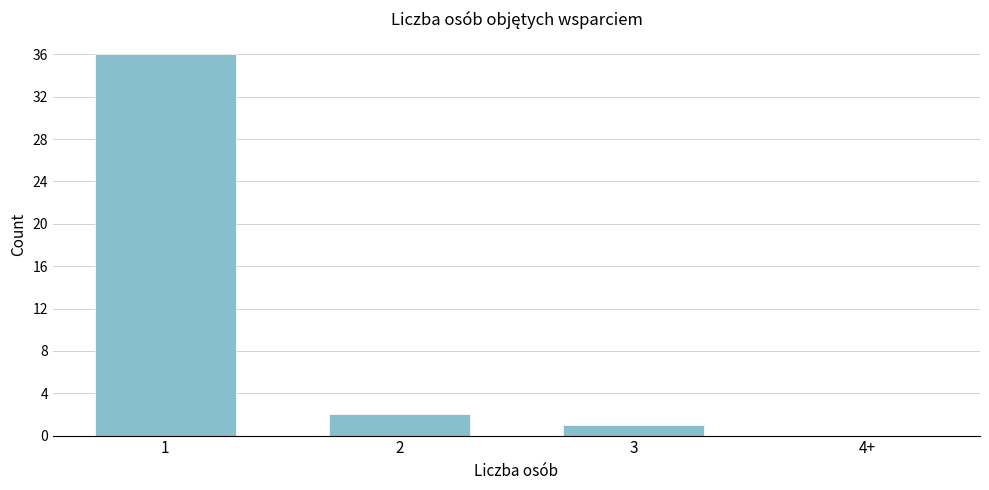

Reading left to right, what are all the values shown in this chart?

1=36	2=2	3=1	4+=0